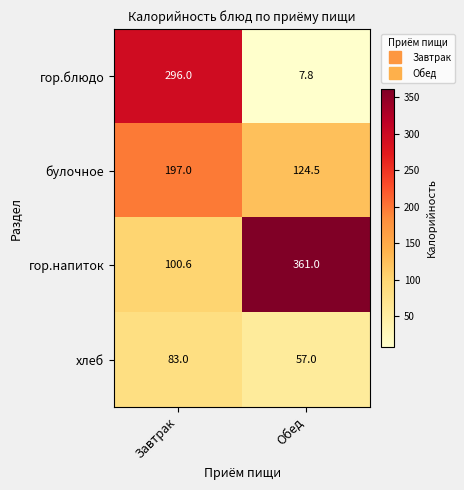

True or false: хлеб has a value of 148.7 at Завтрак.

False